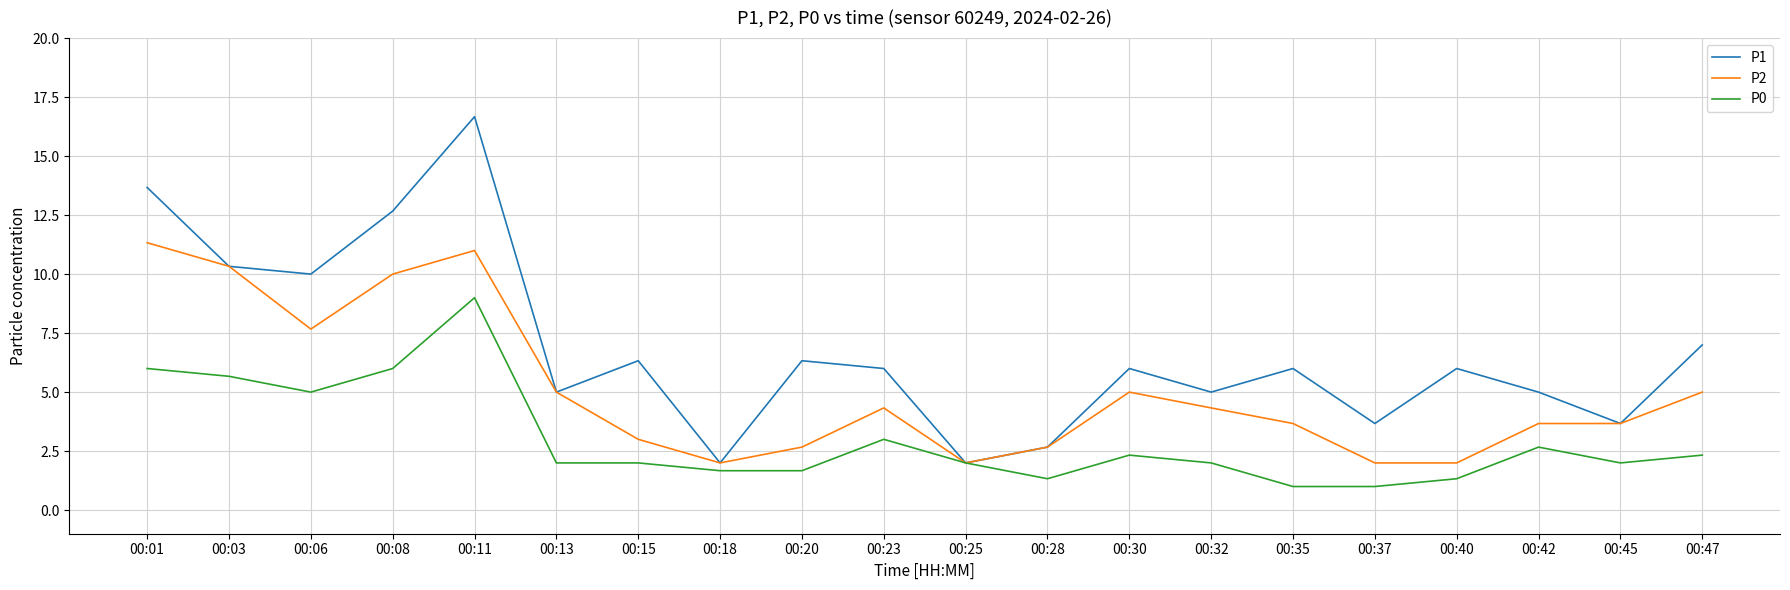

Where does the P0 series first go above 2?

00:01